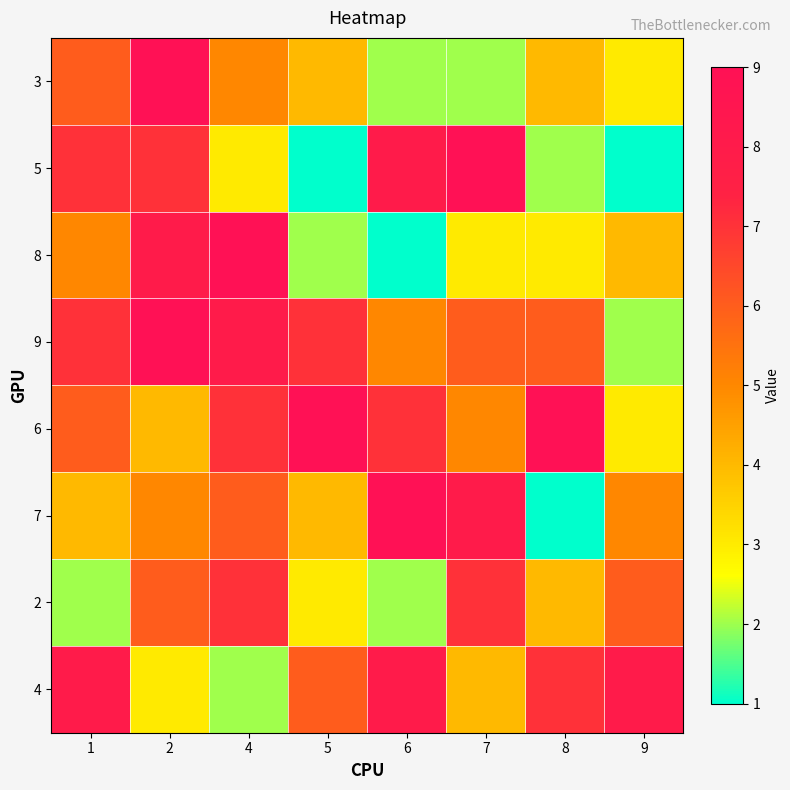

Which category has the lowest value across all series?

5